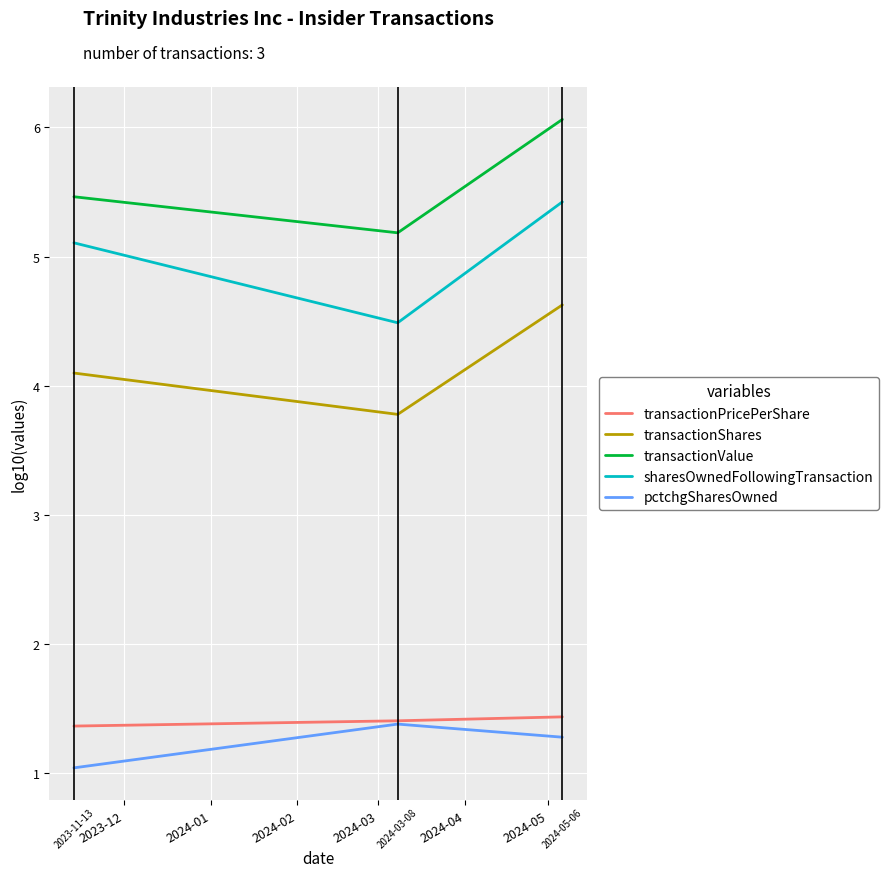

What is the greatest value displayed?

6.1